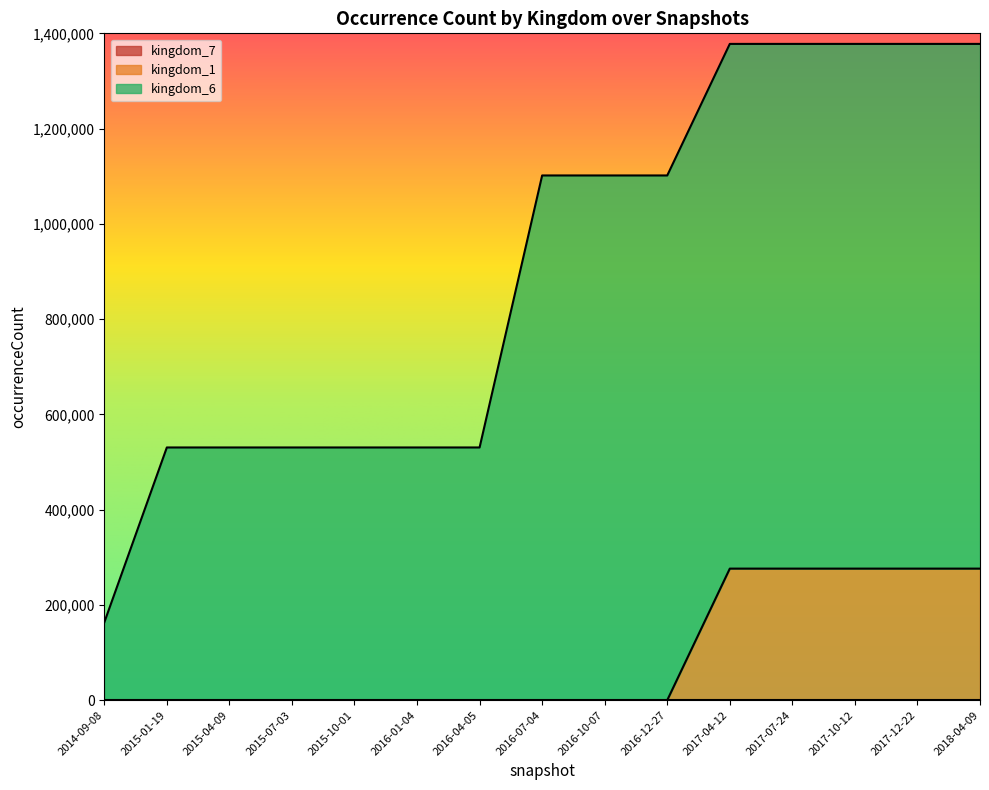

True or false: kingdom_6 has a value of 1934660 at 2016-10-07.

False